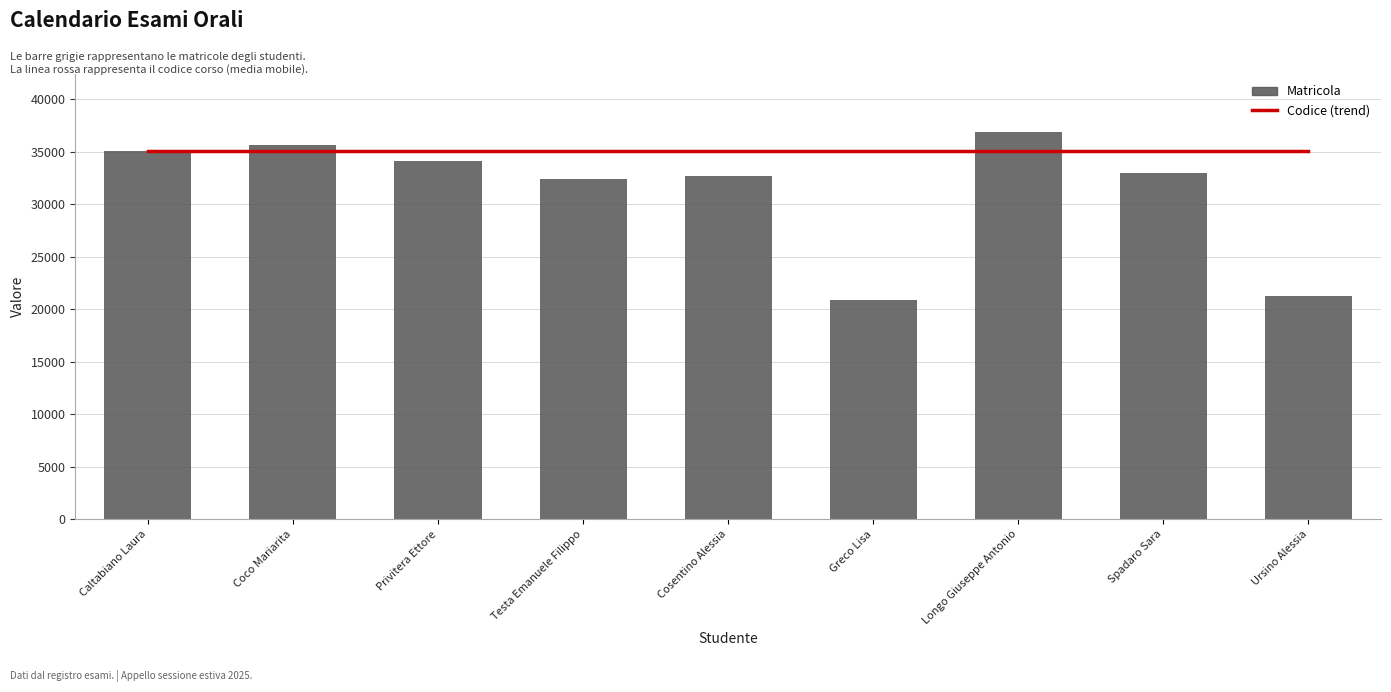

What is the label of the 1st bar from the left?

Caltabiano Laura